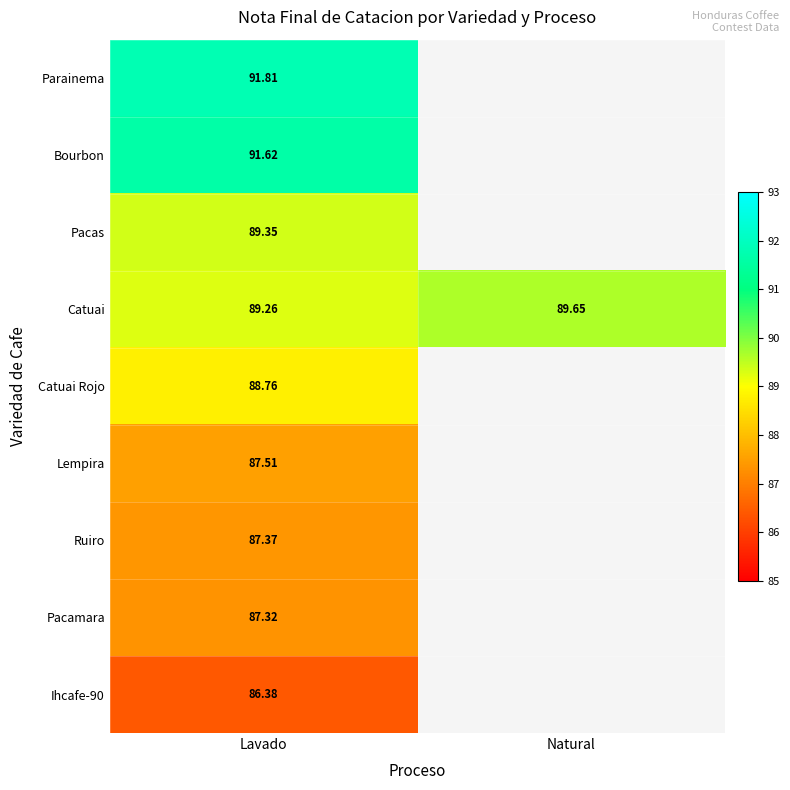

What is the difference between the highest and lowest values at Lavado?

5.4